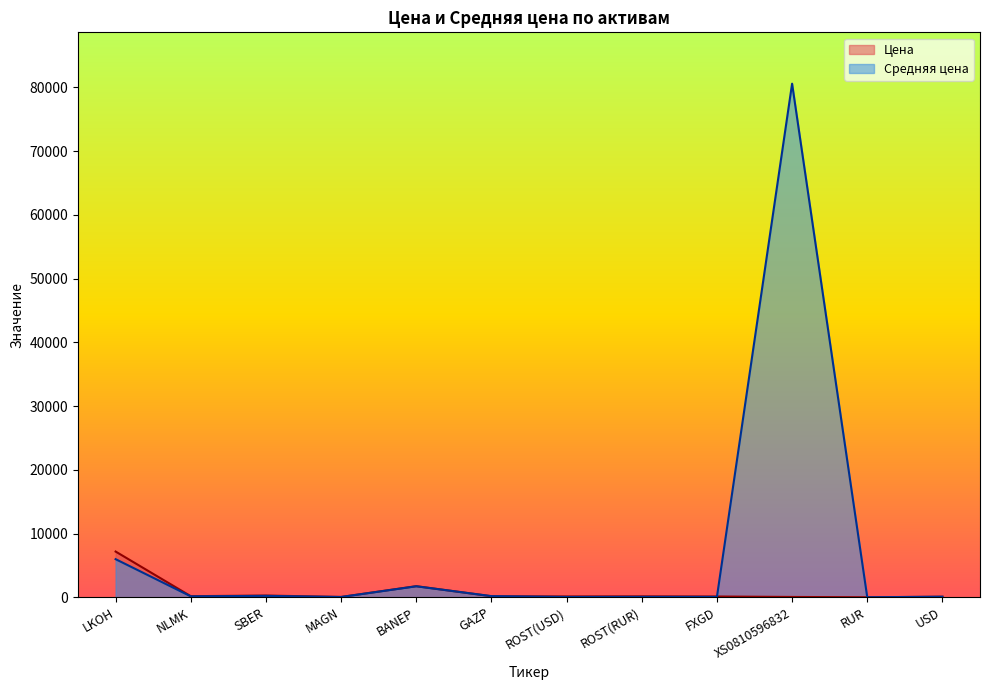

Reading left to right, what are all the values shown in this chart?

Цена: LKOH=7175.5	NLMK=171.3	SBER=274.0	MAGN=50.5	BANEP=1741.0	GAZP=162.6	ROST(USD)=130.4	ROST(RUR)=146.4	FXGD=121.9	XS0810596832=50.0	RUR=1.0	USD=88.6
Средняя цена: LKOH=5980.3	NLMK=146.0	SBER=221.6	MAGN=44.0	BANEP=1725.0	GAZP=182.4	ROST(USD)=50.0	ROST(RUR)=62.8	FXGD=61.4	XS0810596832=80593.9	RUR=1.0	USD=88.6